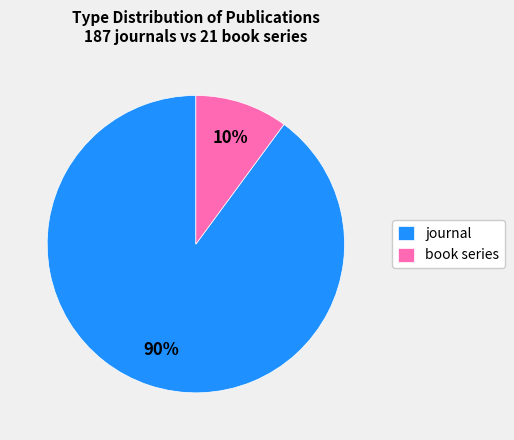

Which slice represents more than half of the pie?

journal